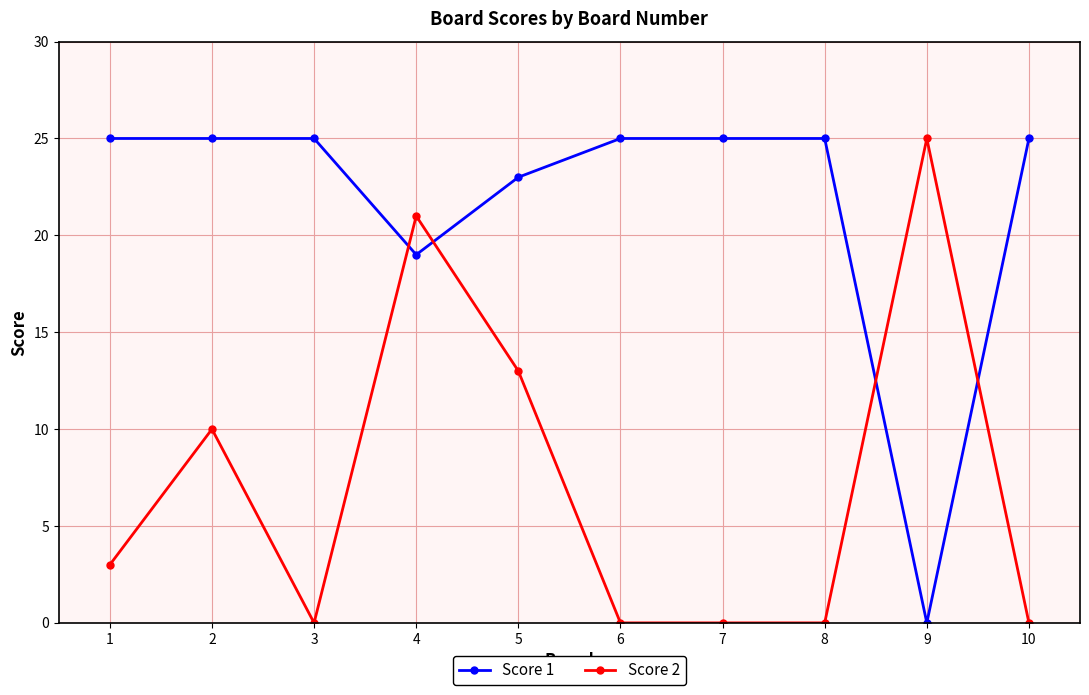

How many values in Score 1 are above zero?

9